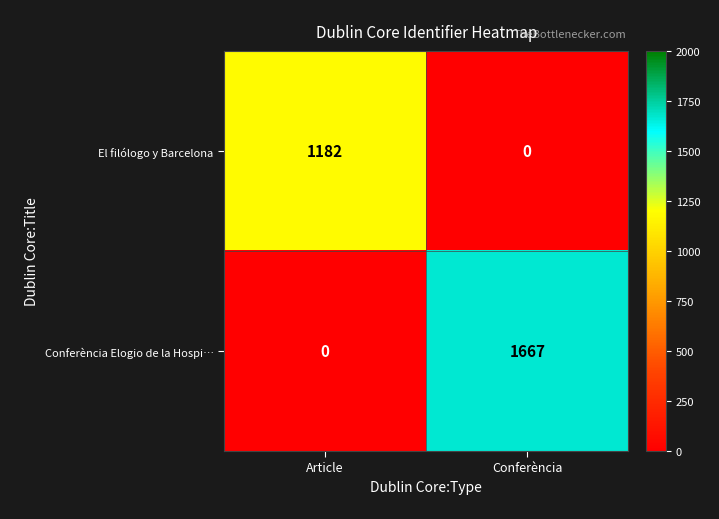

At which category is the sum across all series the highest?

Conferència